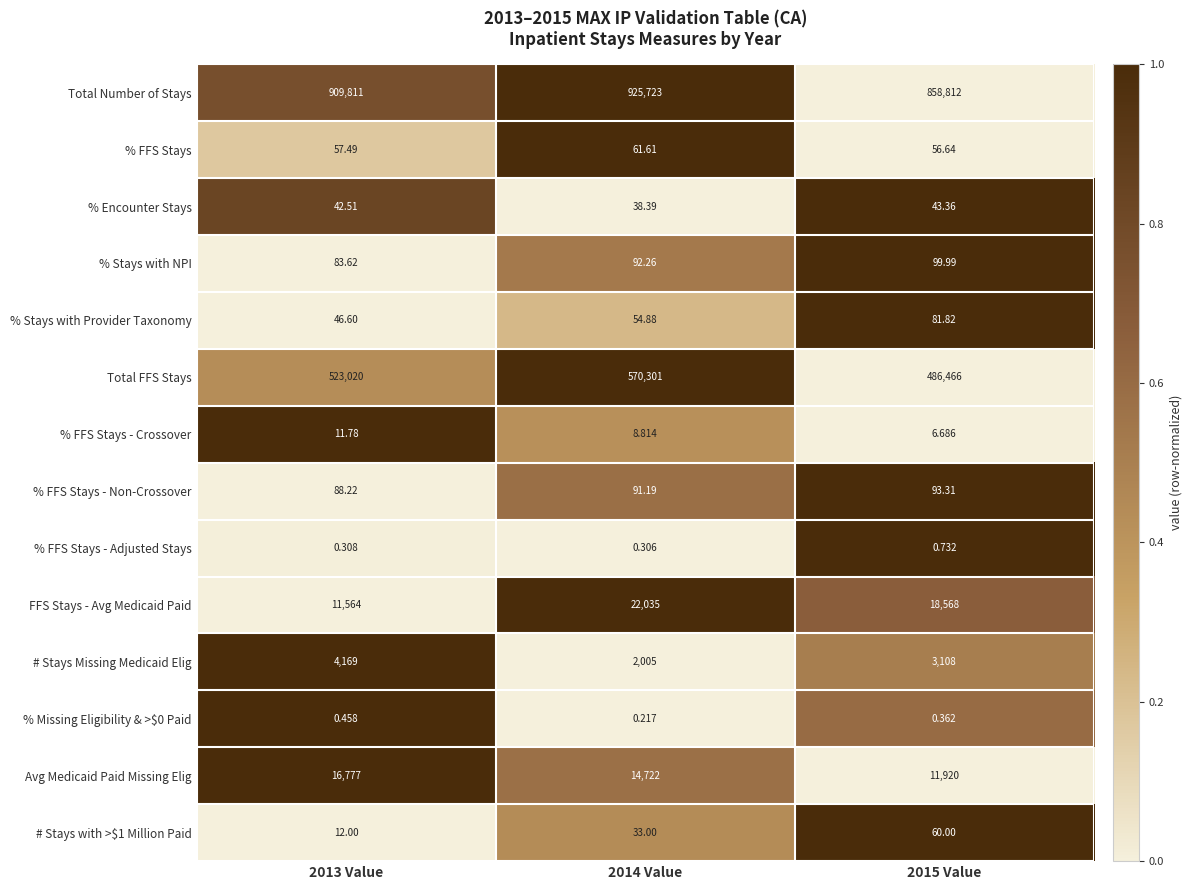

Which series has the widest spread of values?

Total FFS Stays